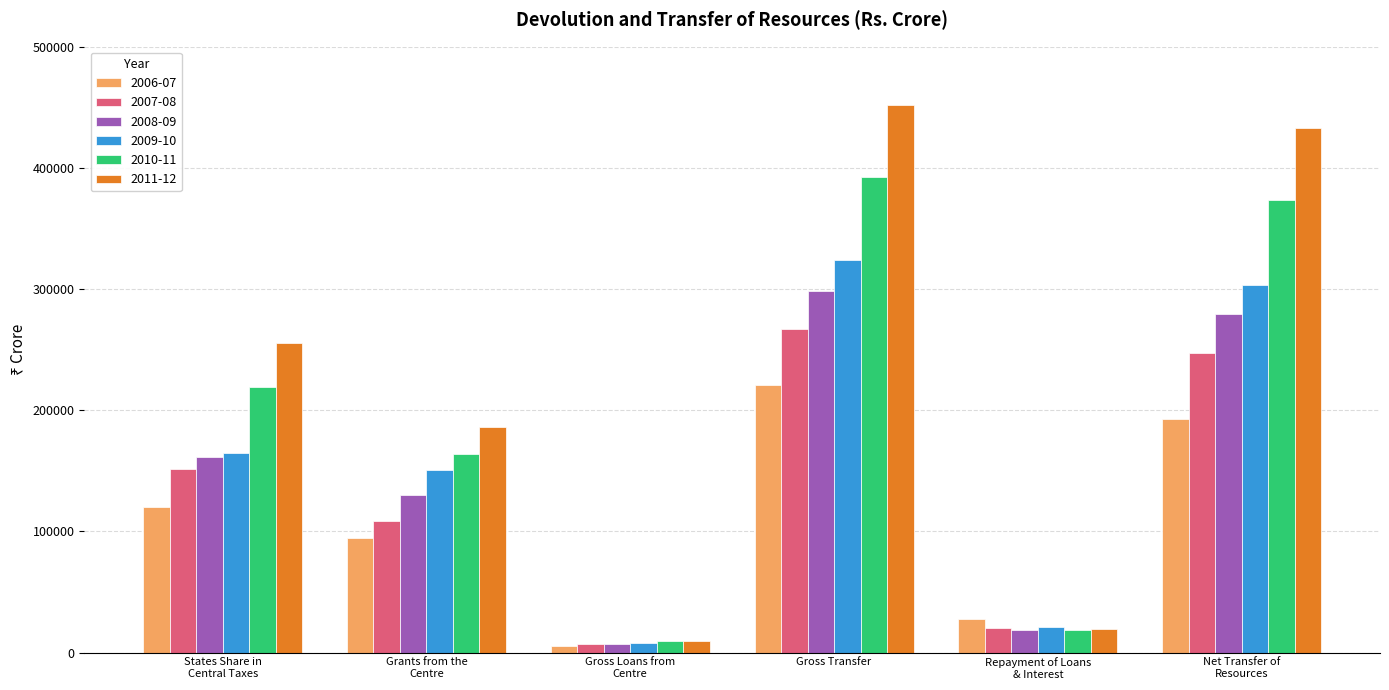

Which series has the widest spread of values?

2011-12